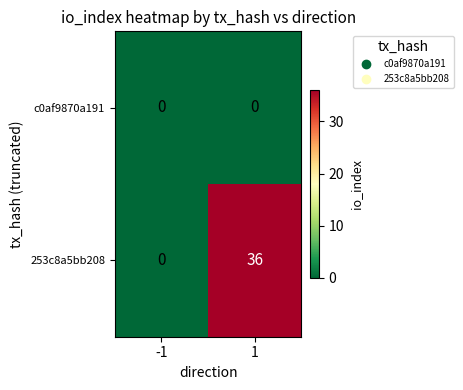

Count the number of categories in the chart.

2